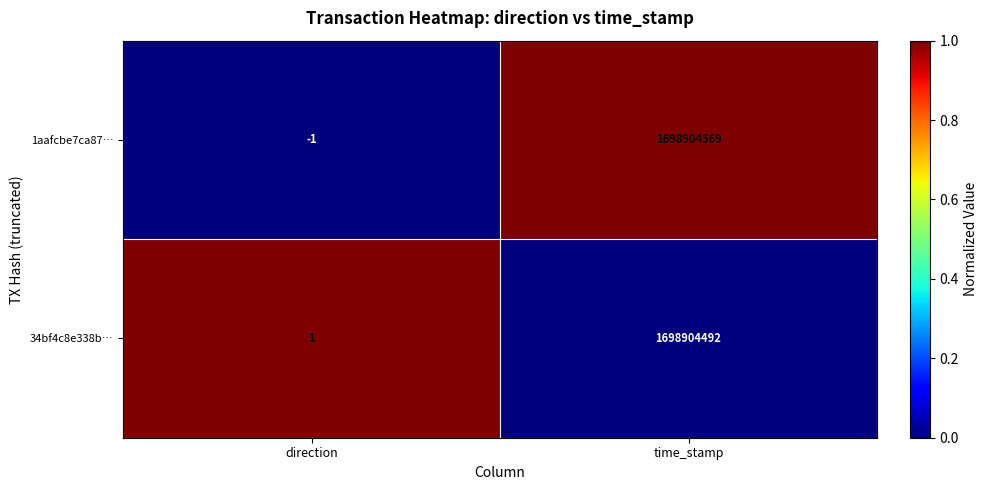

The value of 34bf4c8e338b… at direction is 1. True or false?

True